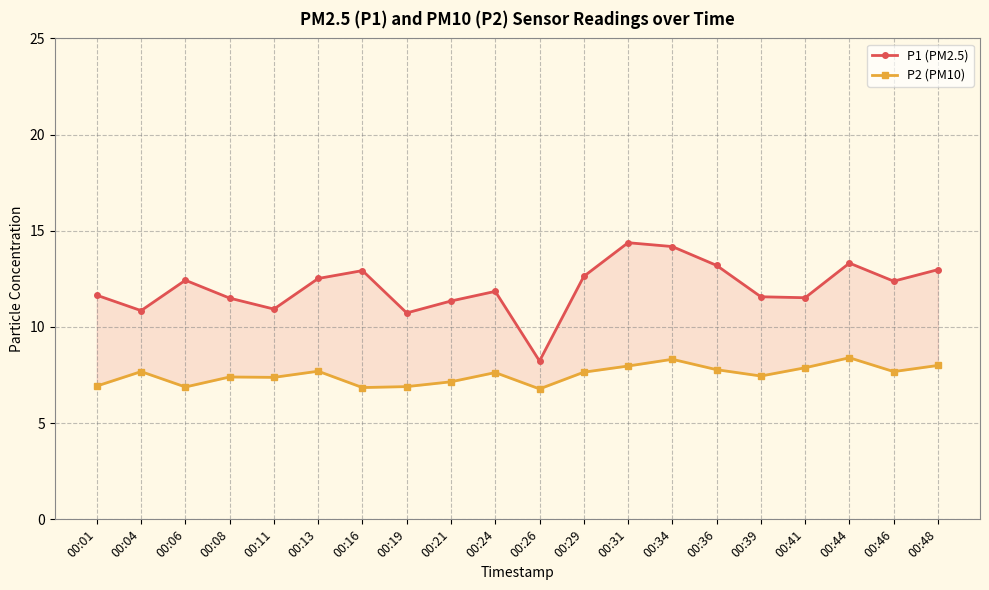

Which series has the largest range (max minus min)?

P1 (PM2.5)